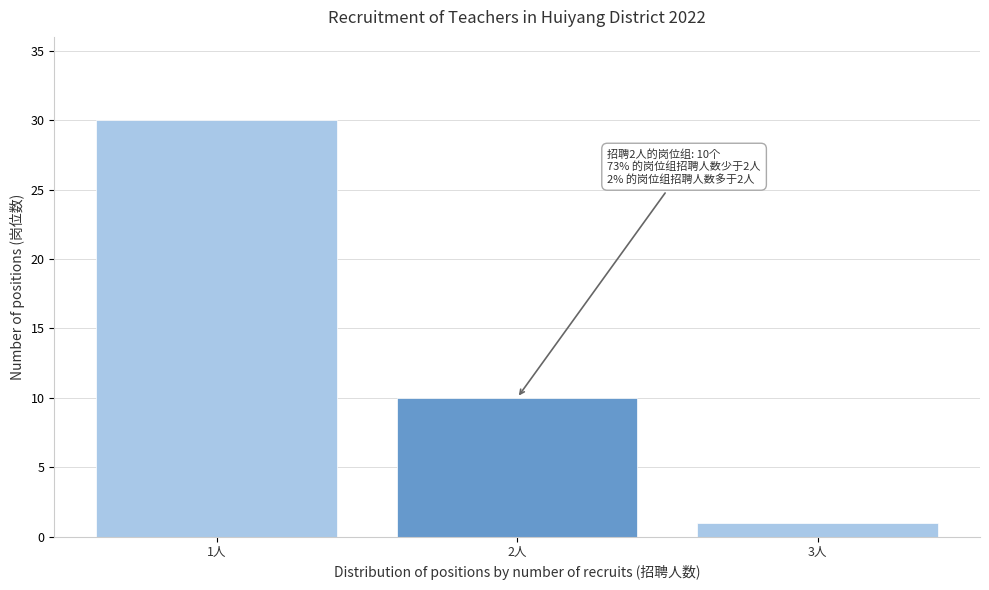

Reading left to right, transcribe all the data shown in this chart.

30	10	1